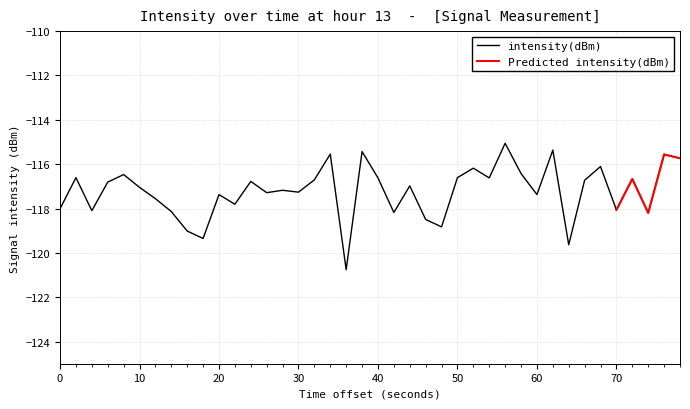

Is it true that intensity(dBm) equals -116.6 at 50?

True